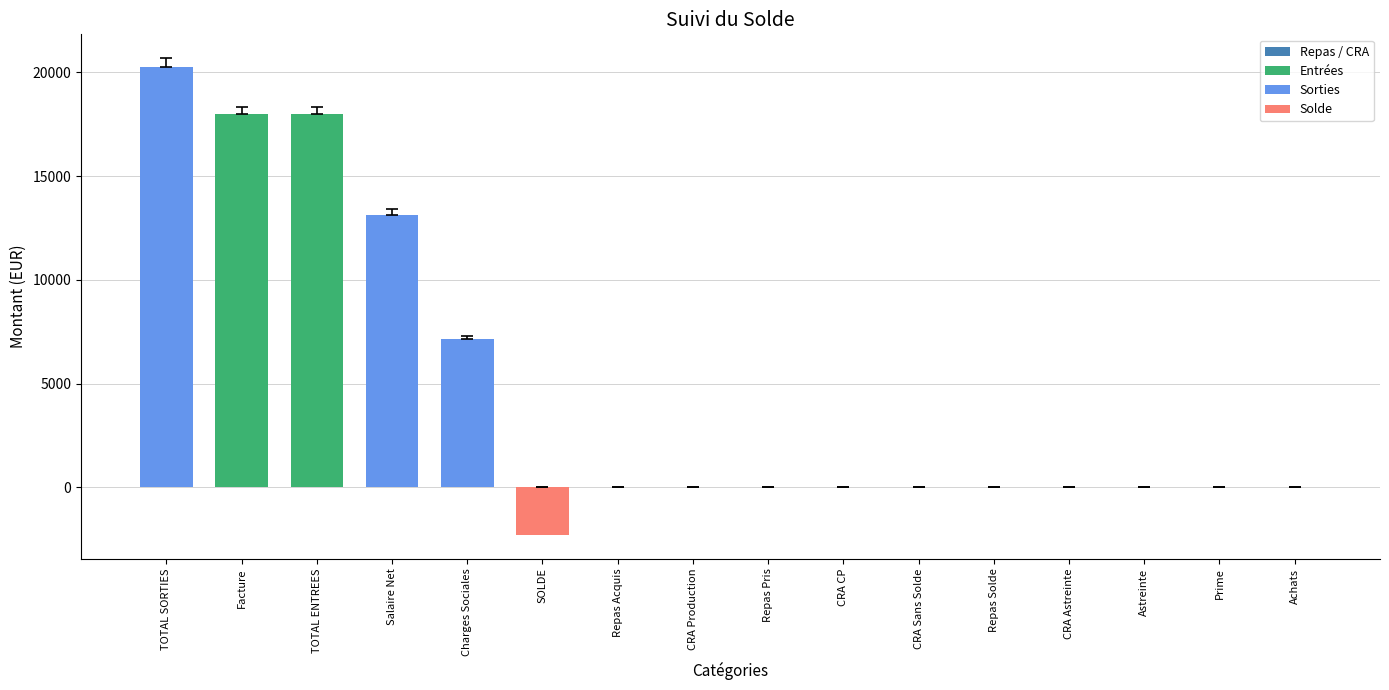

Which label corresponds to the largest value in the chart?

TOTAL SORTIES